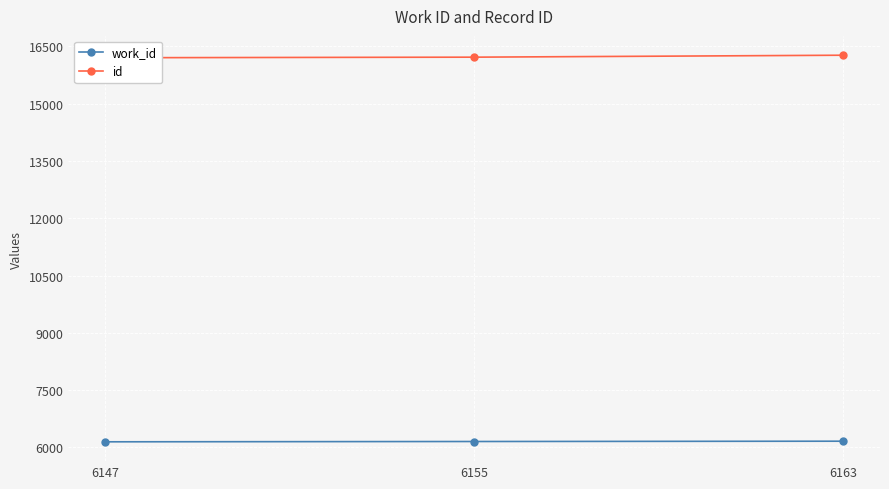

What is the value of the work_id point at the 3rd from the left?

6163